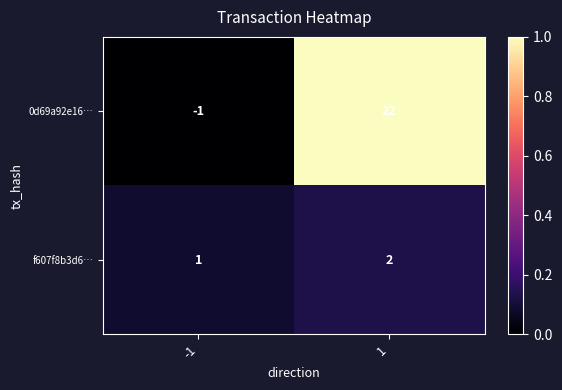

Reading left to right, transcribe all the data shown in this chart.

0d69a92e16…: -1	22
f607f8b3d6…: 1	2